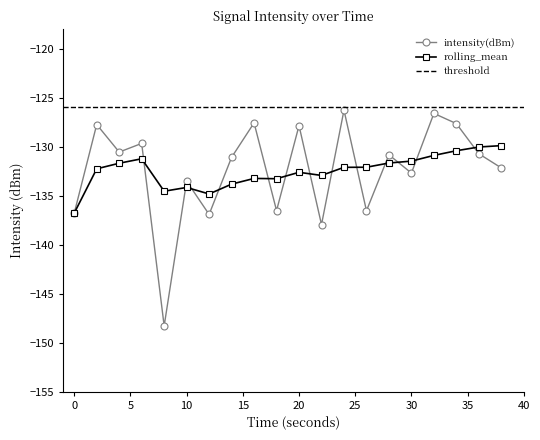

True or false: rolling_mean has a value of -130.4 at 34.

True